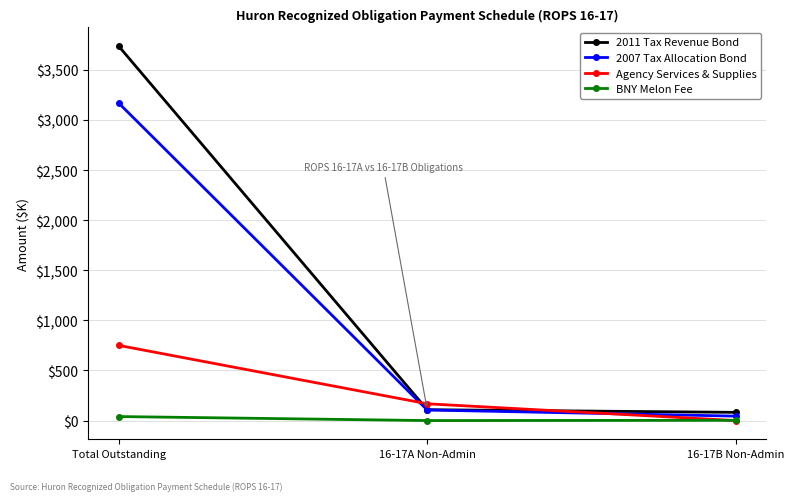

True or false: 2011 Tax Revenue Bond has a value of 82.0 at 16-17B Non-Admin.

True